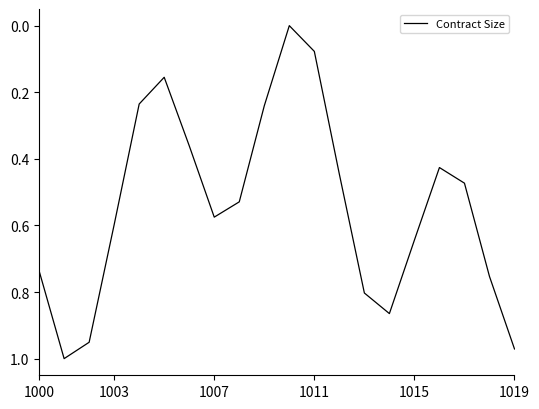

How many lines are shown in the chart?

1